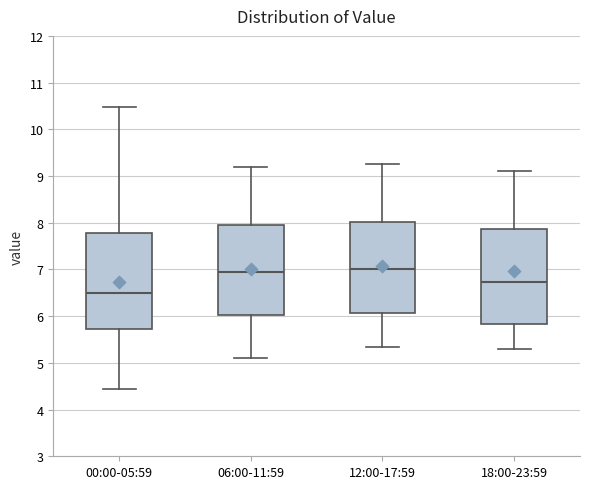

Which box's median line is the lowest?

00:00-05:59